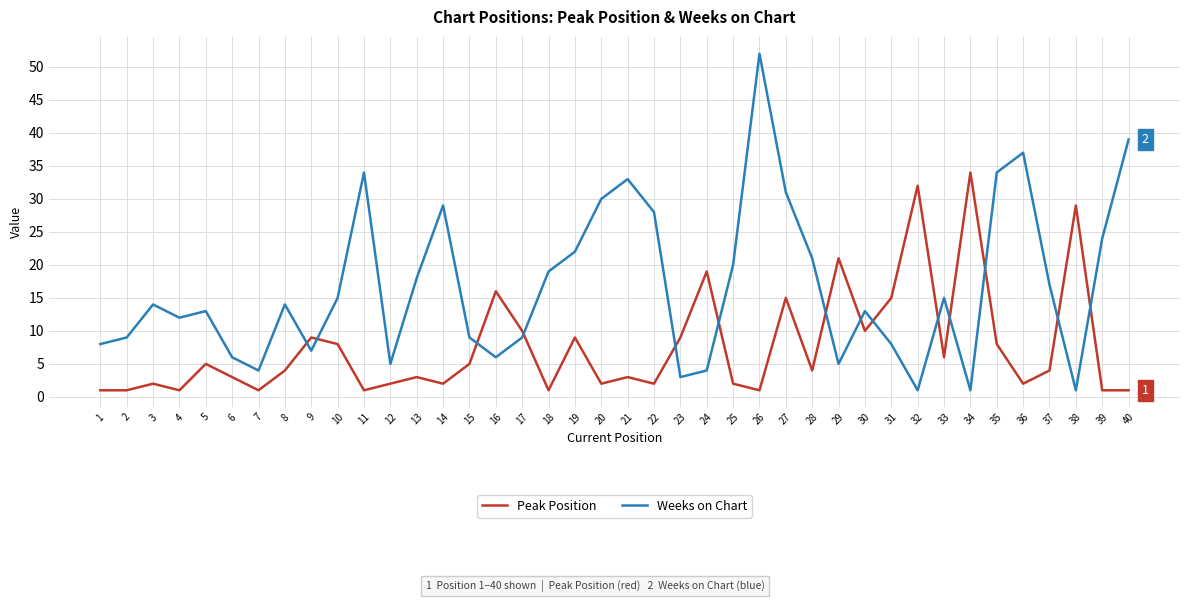

Reading left to right, transcribe all the data shown in this chart.

Peak Position: 1	1	2	1	5	3	1	4	9	8	1	2	3	2	5	16	10	1	9	2	3	2	9	19	2	1	15	4	21	10	15	32	6	34	8	2	4	29	1	1
Weeks on Chart: 8	9	14	12	13	6	4	14	7	15	34	5	18	29	9	6	9	19	22	30	33	28	3	4	20	52	31	21	5	13	8	1	15	1	34	37	17	1	24	39